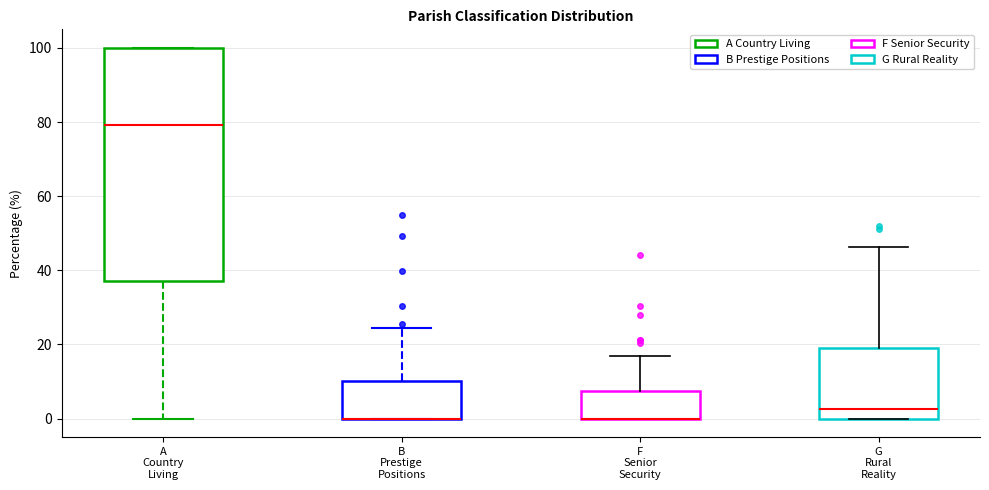

Reading left to right, transcribe this box plot: for each box, give where its median line is, the range the box spans, and where its two whiskers end, as read against the y-axis. The values are not printed on the chart, so give them approximately, as read against the axis.

A Country Living: median 80, box 38 to 100, whiskers 0 to 100
B Prestige Positions: median 0 (drawn on the box's lower edge), box 0 to 10, whiskers 0 to 24
F Senior Security: median 0 (drawn on the box's lower edge), box 0 to 8, whiskers 0 to 16
G Rural Reality: median 2, box 0 to 18, whiskers 0 to 46